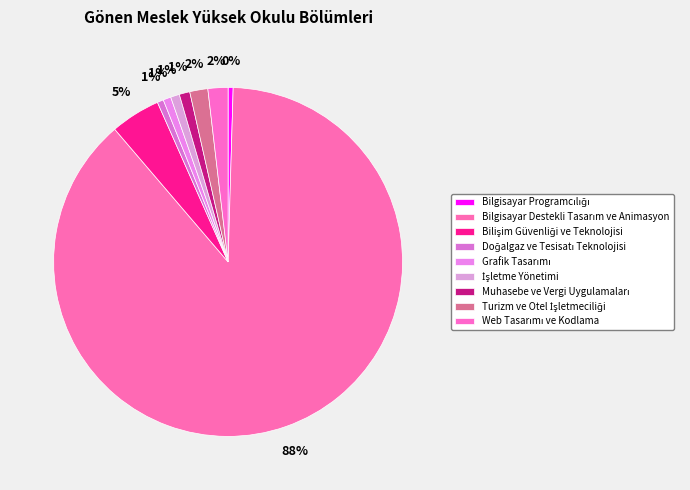

Which category accounts for the majority?

Bilgisayar Destekli Tasarım ve Animasyon